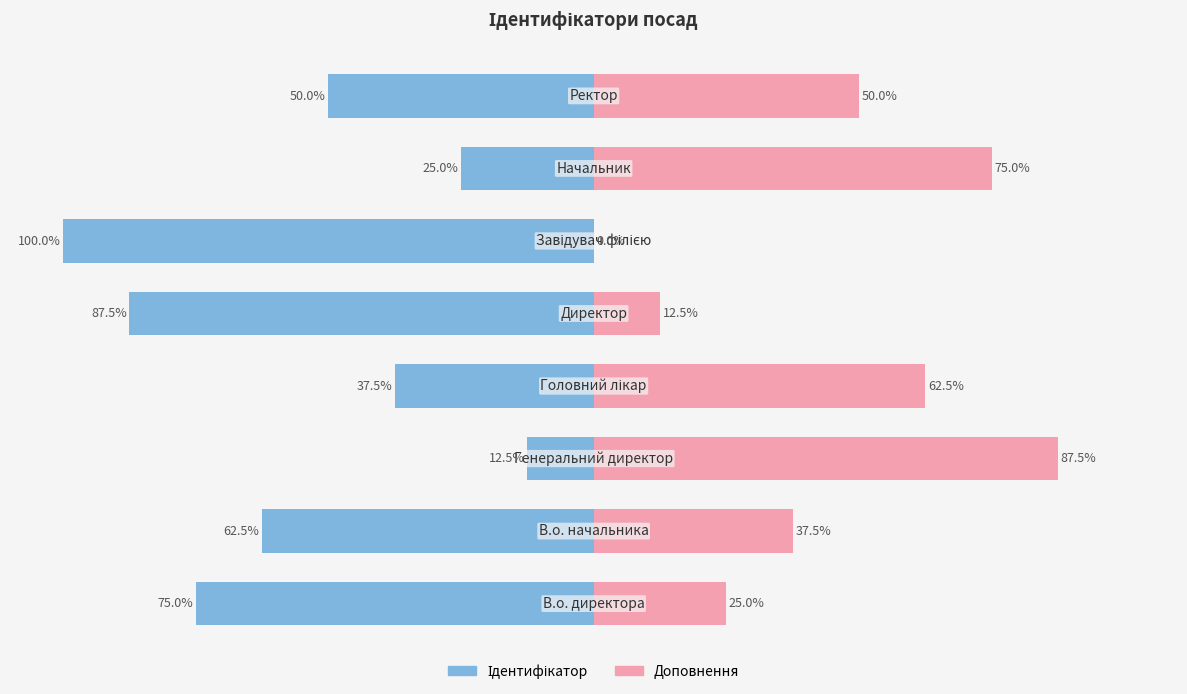

What is the average value of the Доповнення series?

43.8